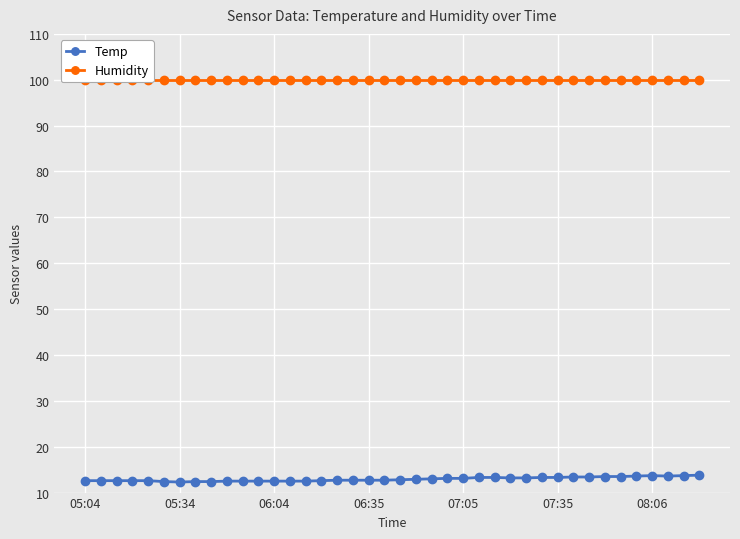

True or false: Humidity and Temp cross at least once.

False